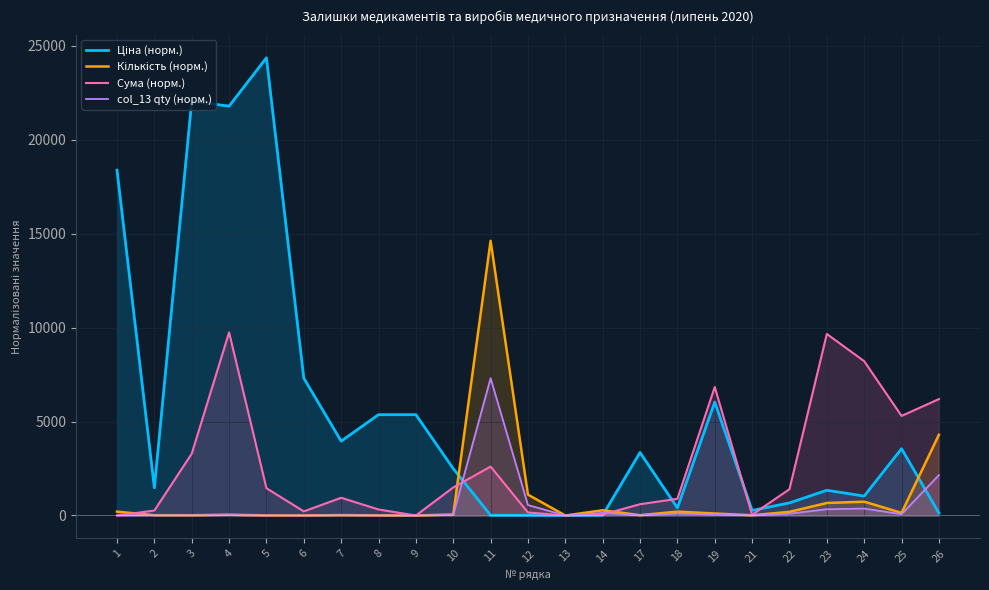

What is the maximum value shown in the chart?

24369.3